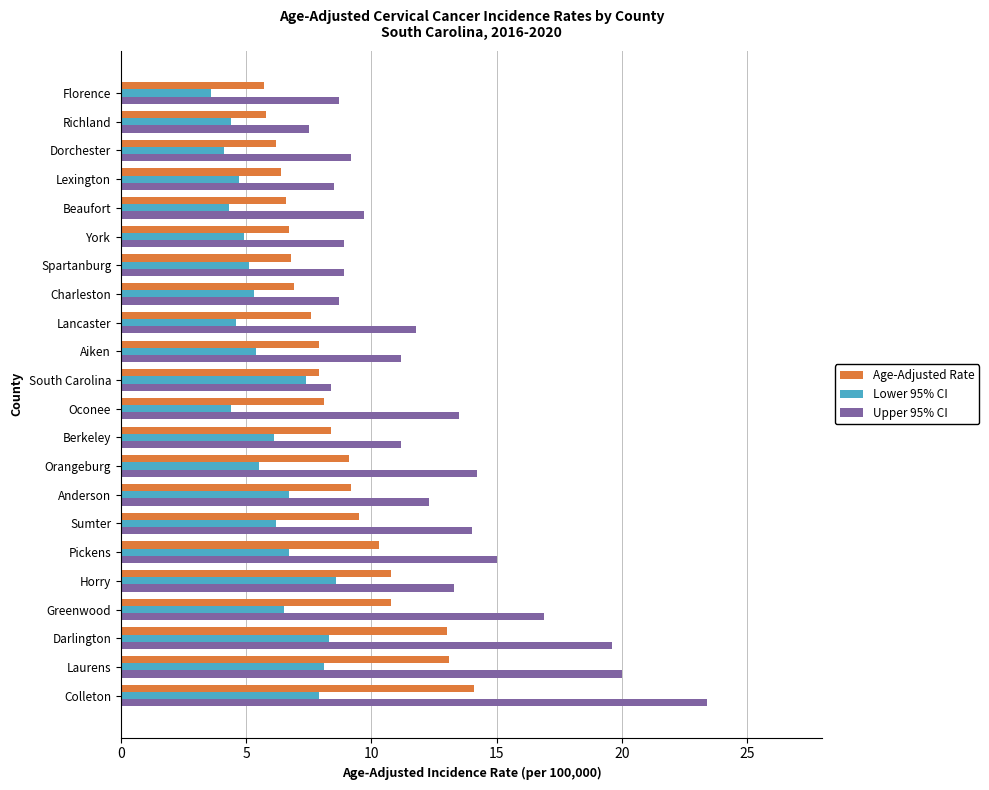

How many data points does each series have?

22